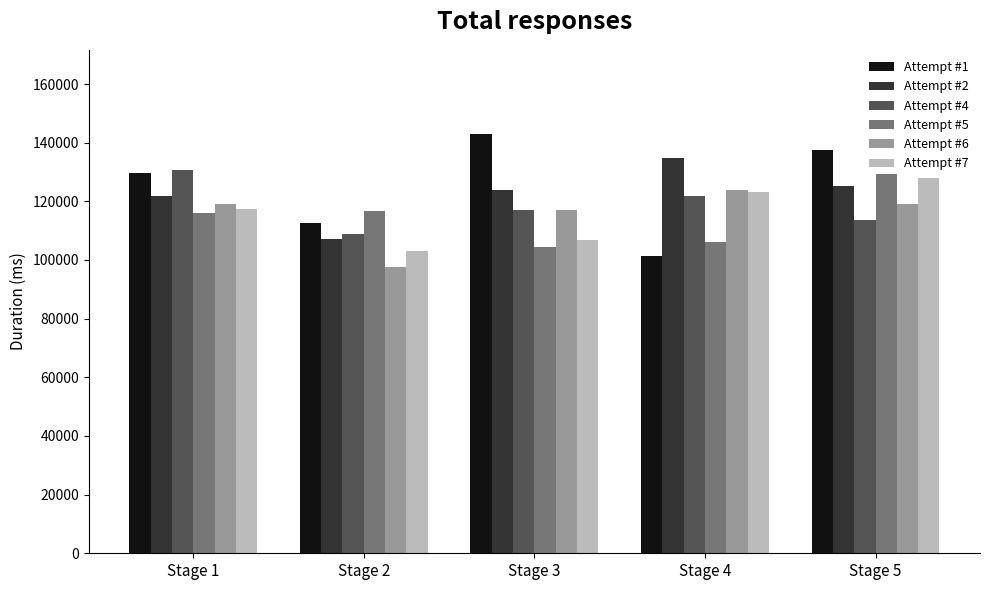

Is it true that Attempt #7 equals 77769 at Stage 4?

False